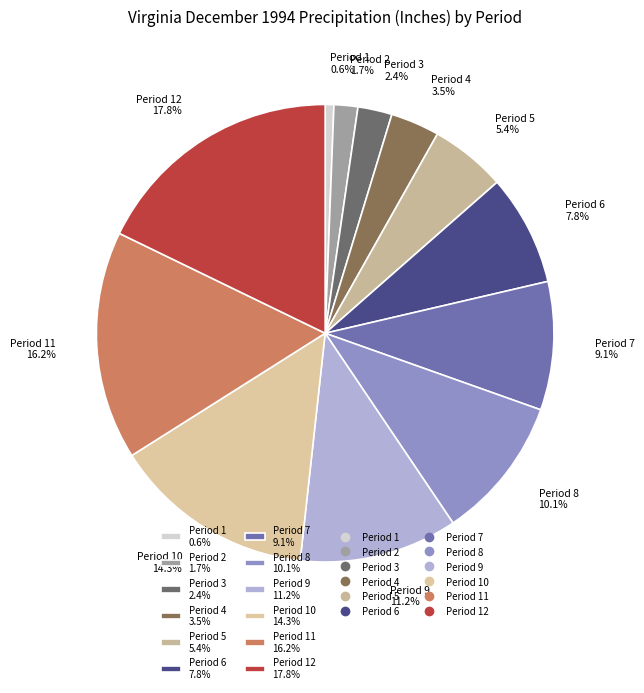

Does any single category account for the majority?

No